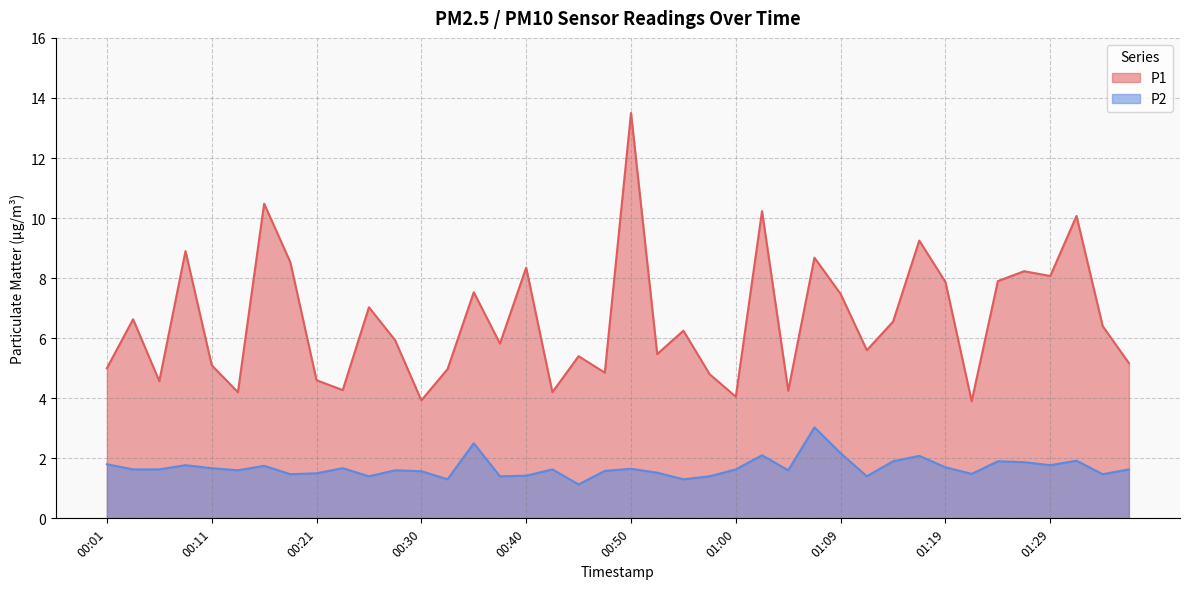

At which label is P2 closest to 2?

01:17